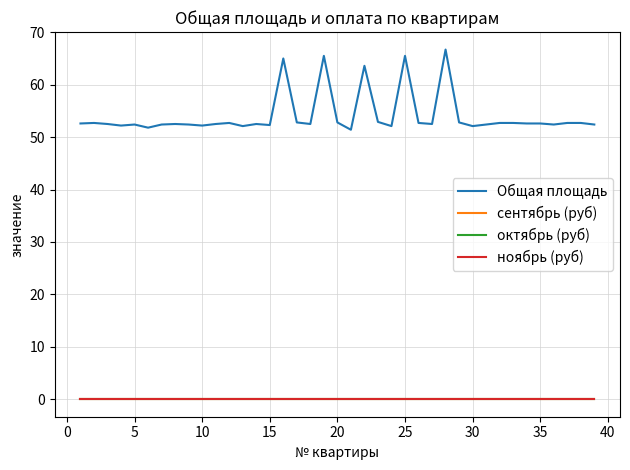

Rank the series by their maximum value, from highest to lowest.

Общая площадь, сентябрь (руб), октябрь (руб), ноябрь (руб)